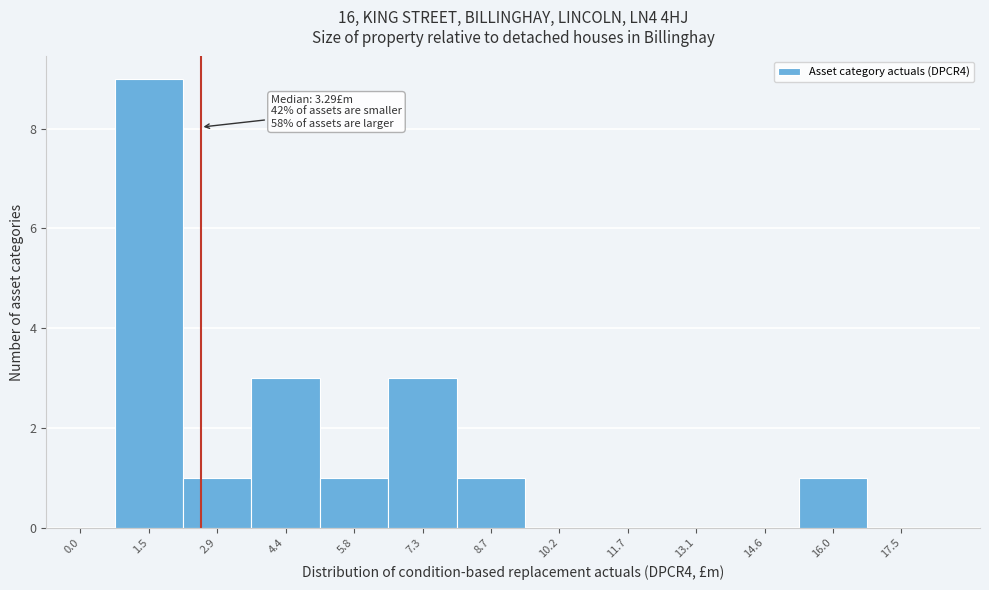

Reading left to right, transcribe all the data shown in this chart.

0.0=0	1.5=9	2.9=1	4.4=3	5.8=1	7.3=3	8.7=1	10.2=0	11.7=0	13.1=0	14.6=0	16.0=1	17.5=0